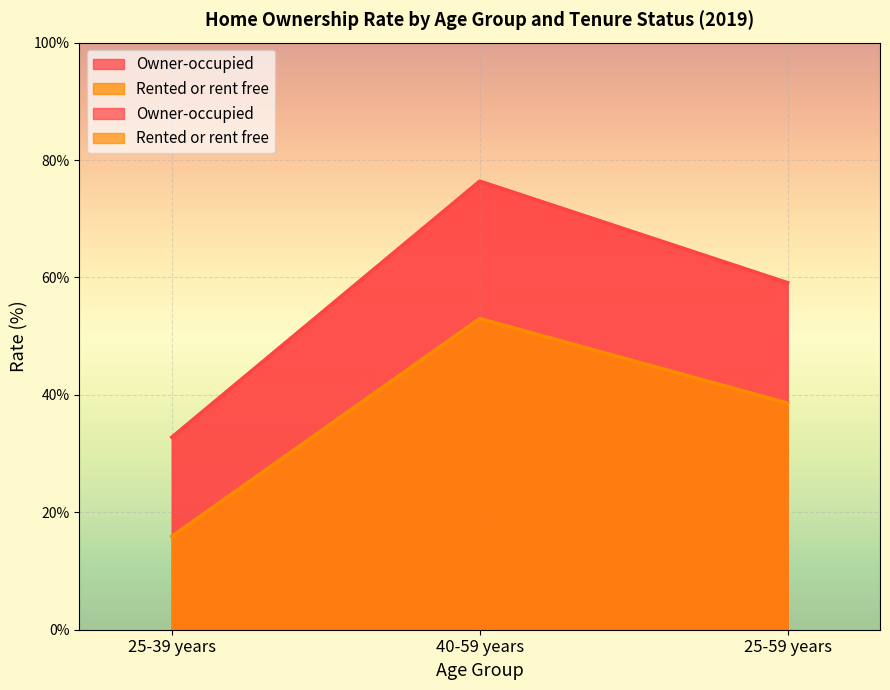

Reading left to right, what are all the values shown in this chart?

Owner-occupied: 32.8	76.4	59.1
Rented or rent free: 15.9	53.0	38.6